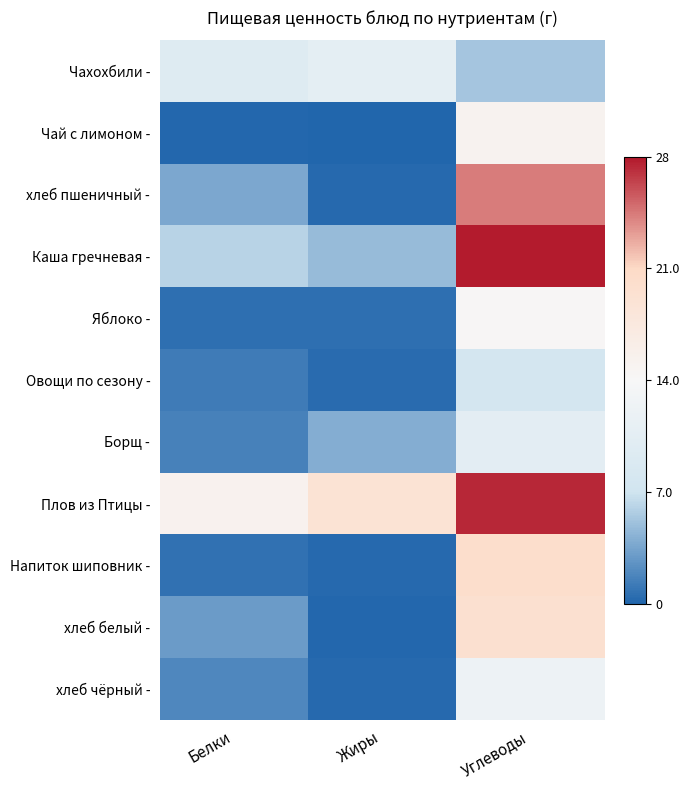

Reading left to right, what are all the values shown in this chart?

Чахохбили -: Белки=-0.3	Жиры=-0.2	Углеводы=-0.6
Чай с лимоном -: Белки=-1.0	Жиры=-1.0	Углеводы=0.1
хлеб пшеничный -: Белки=-0.7	Жиры=-1.0	Углеводы=0.7
Каша гречневая -: Белки=-0.6	Жиры=-0.7	Углеводы=1.0
Яблоко -: Белки=-1.0	Жиры=-1.0	Углеводы=0.0
Овощи по сезону -: Белки=-0.9	Жиры=-1.0	Углеводы=-0.5
Борщ -: Белки=-0.9	Жиры=-0.7	Углеводы=-0.3
Плов из Птицы -: Белки=0.1	Жиры=0.4	Углеводы=1.0
Напиток шиповник -: Белки=-1.0	Жиры=-1.0	Углеводы=0.4
хлеб белый -: Белки=-0.8	Жиры=-1.0	Углеводы=0.4
хлеб чёрный -: Белки=-0.9	Жиры=-1.0	Углеводы=-0.1